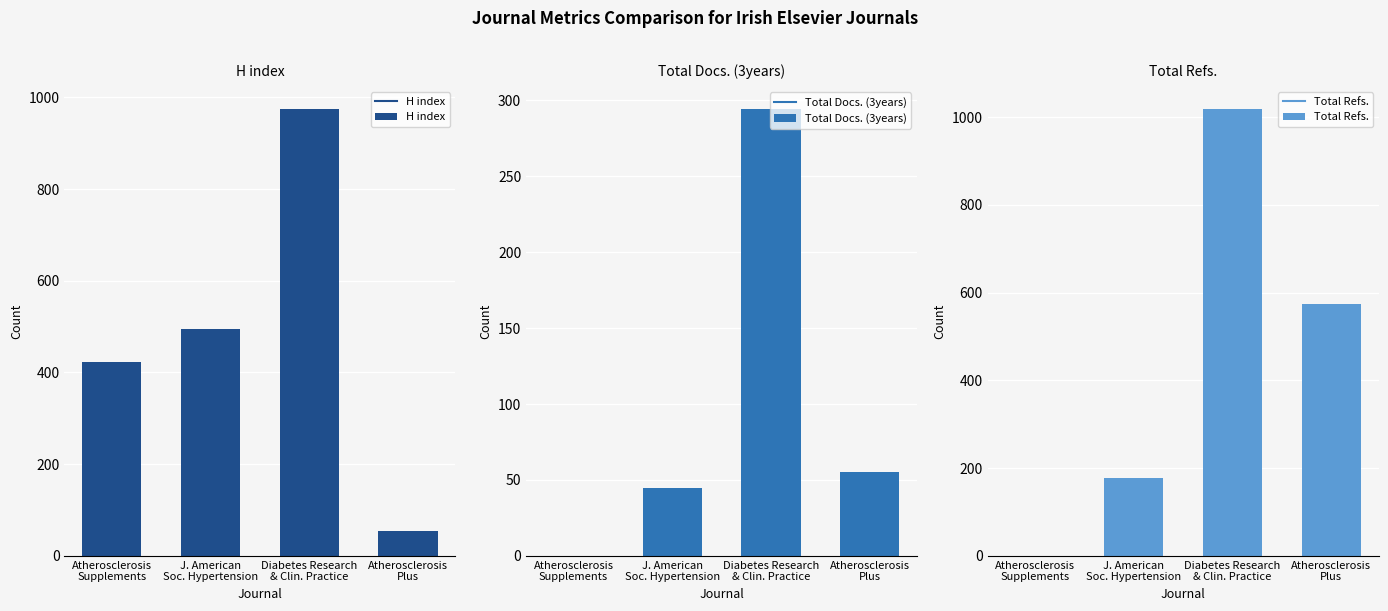

Where is H index nearest to the value 514?

J. American
Soc. Hypertension